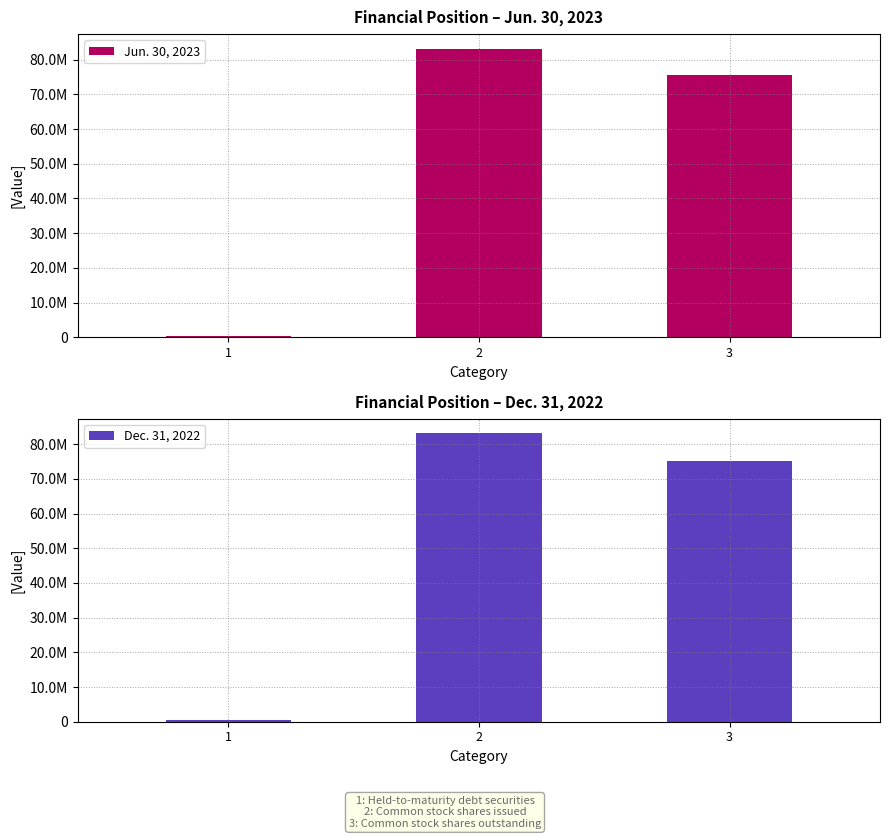

The Dec. 31, 2022 series shows 373468 at 1. True or false?

True